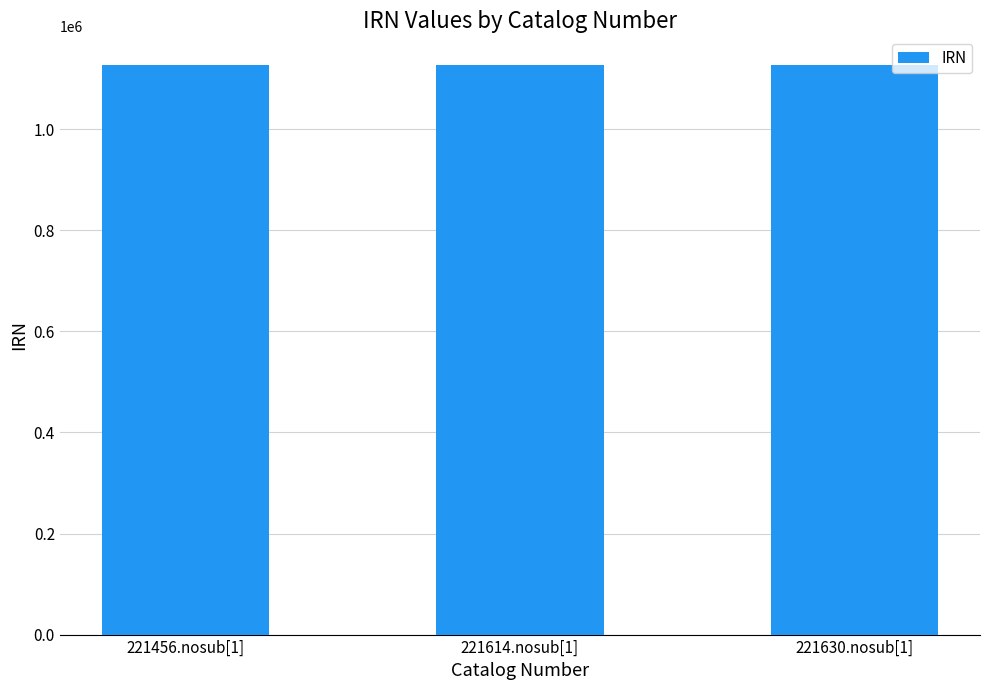

What is the greatest value displayed?

1127542